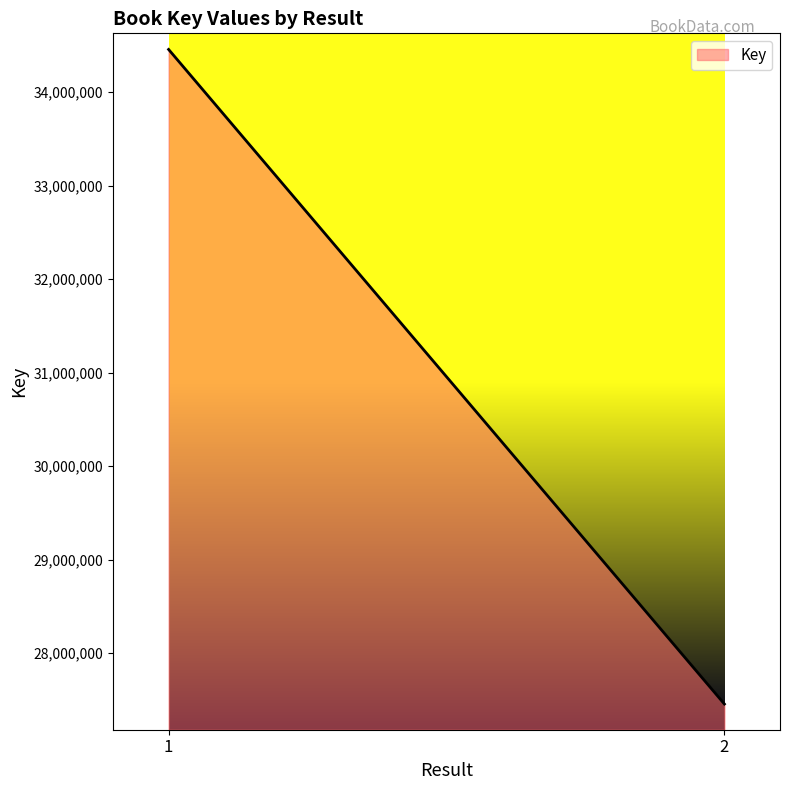

Approximately how many times larger is the value at 2 compared to 1?

0.8